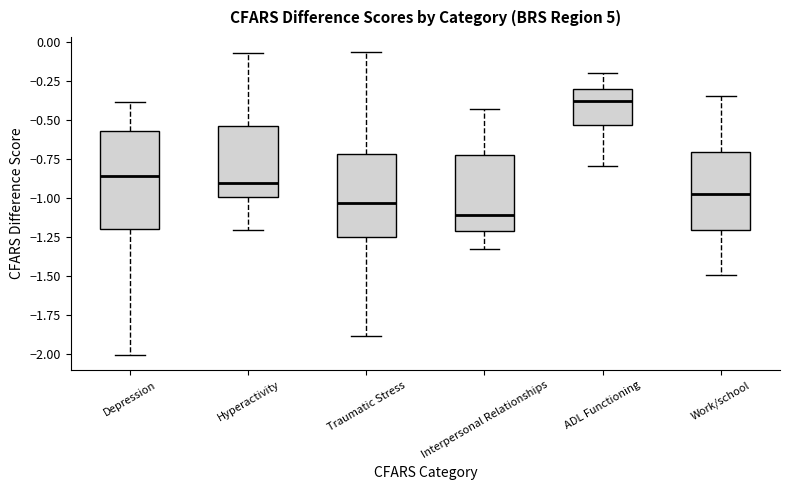

Reading left to right, transcribe this box plot: for each box, give where its median line is, the range the box spans, and where its two whiskers end, as read against the y-axis. The values are not printed on the chart, so give them approximately, as read against the axis.

Depression: median -0.85, box -1.20 to -0.55, whiskers -2.00 to -0.40
Hyperactivity: median -0.90, box -1.00 to -0.55, whiskers -1.20 to -0.05
Traumatic Stress: median -1.05, box -1.25 to -0.70, whiskers -1.90 to -0.05
Interpersonal Relationships: median -1.10, box -1.20 to -0.70, whiskers -1.35 to -0.40
ADL Functioning: median -0.35, box -0.55 to -0.30, whiskers -0.80 to -0.20
Work/school: median -0.95, box -1.20 to -0.70, whiskers -1.50 to -0.35